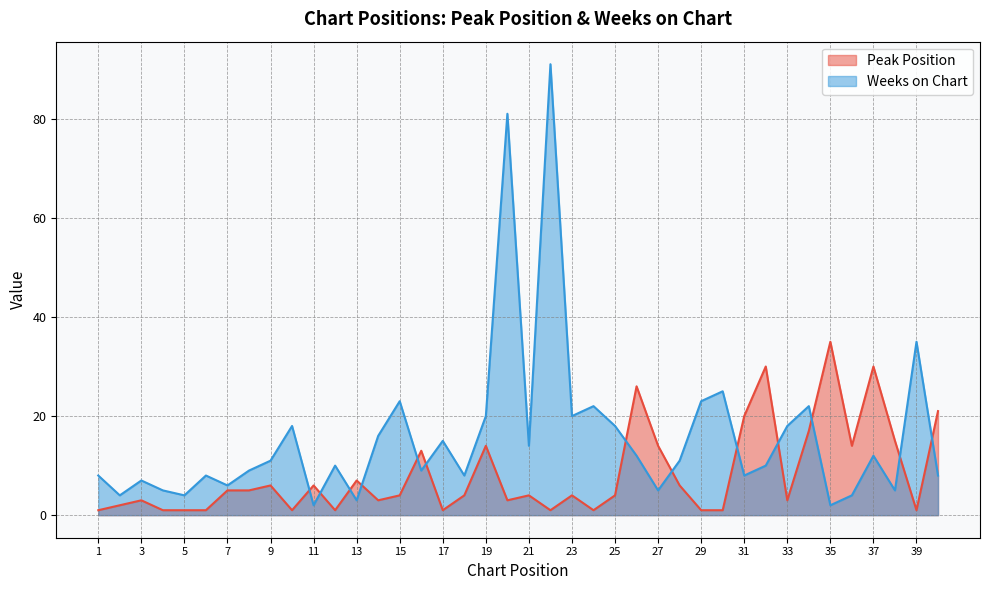

Is the value of Peak Position at 23 greater than the value of Weeks on Chart at 14?

No